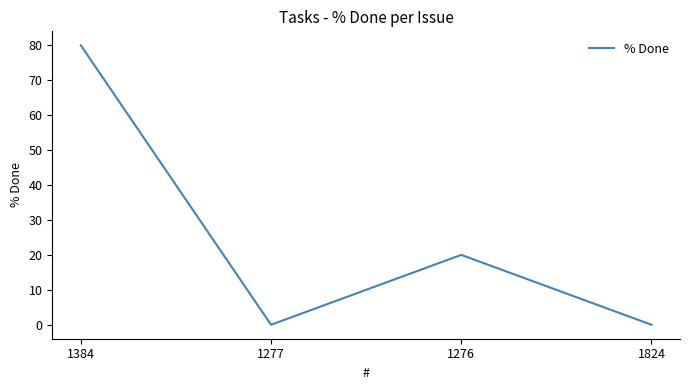

What is the maximum value shown in the chart?

80